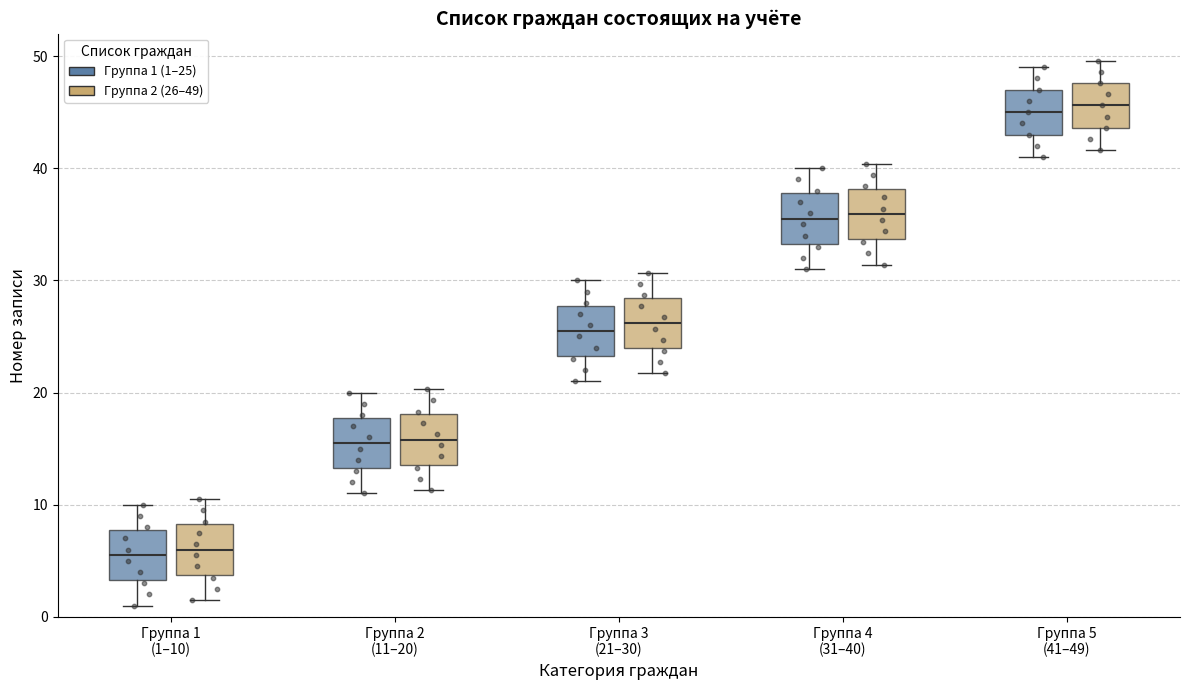

Where does the median line of the box for Группа 5 (41–49) (Группа 2 (26–49)) sit on the y-axis? The values are not printed on the chart, so give them approximately, as read against the axis.

46